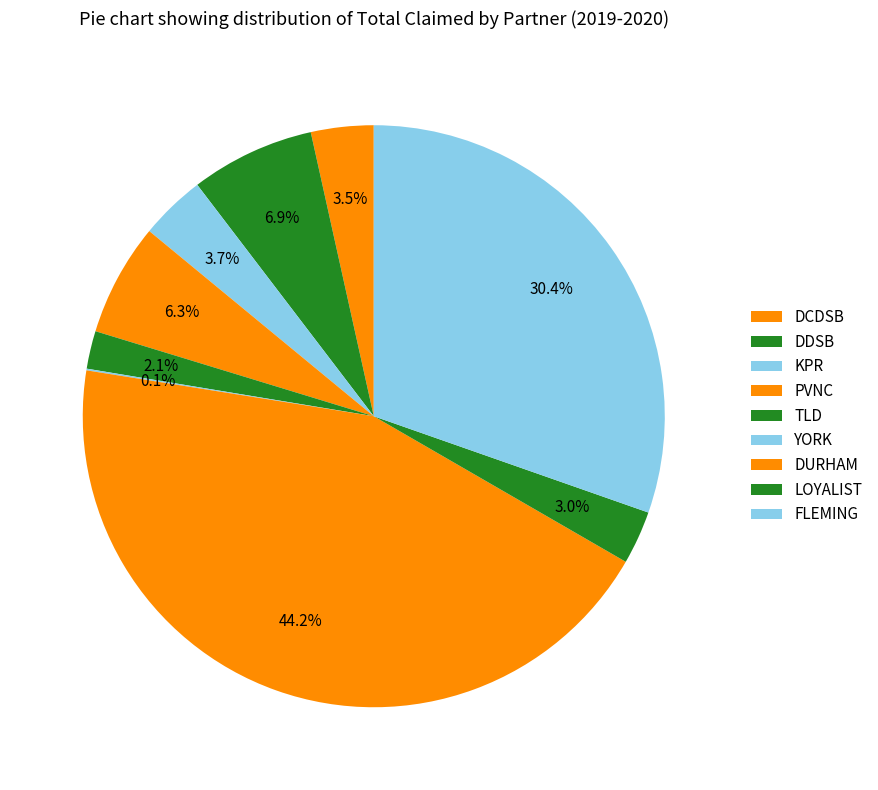

Rank the categories by value from highest to lowest.

DURHAM, FLEMING, DDSB, PVNC, KPR, DCDSB, LOYALIST, TLD, YORK